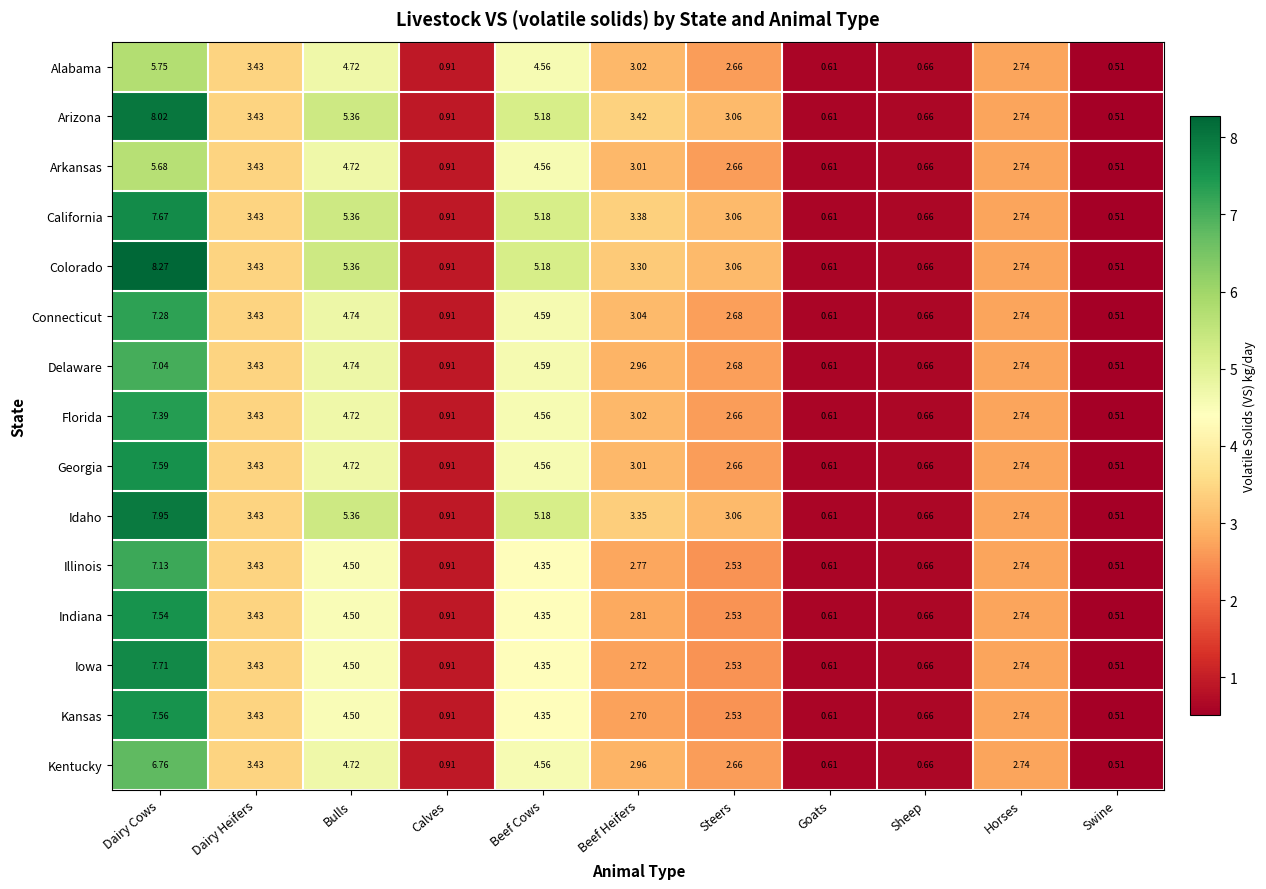

Which label corresponds to the largest value in the chart?

Dairy Cows